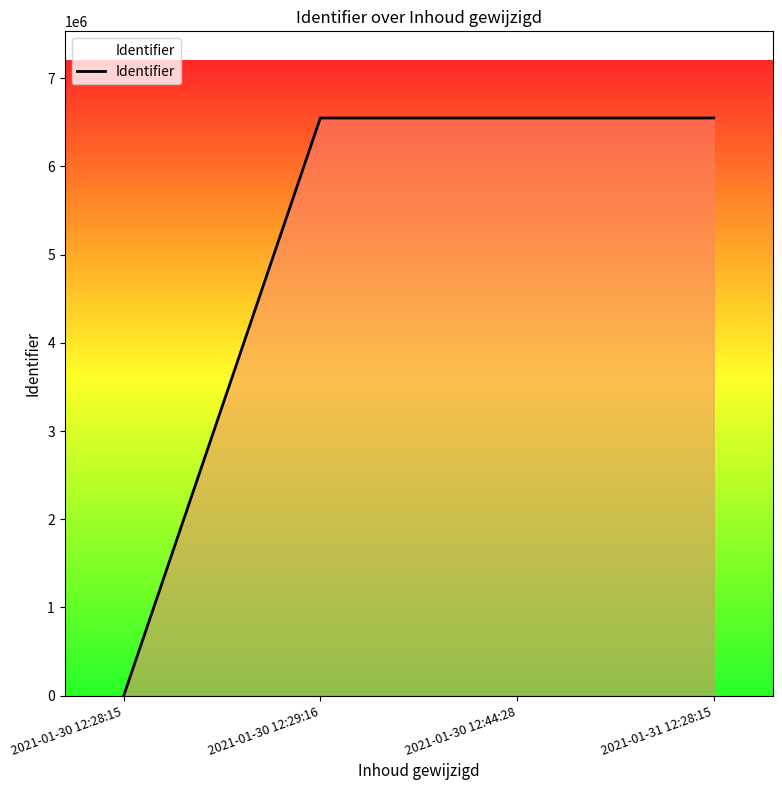

Count the number of data series in this chart.

1